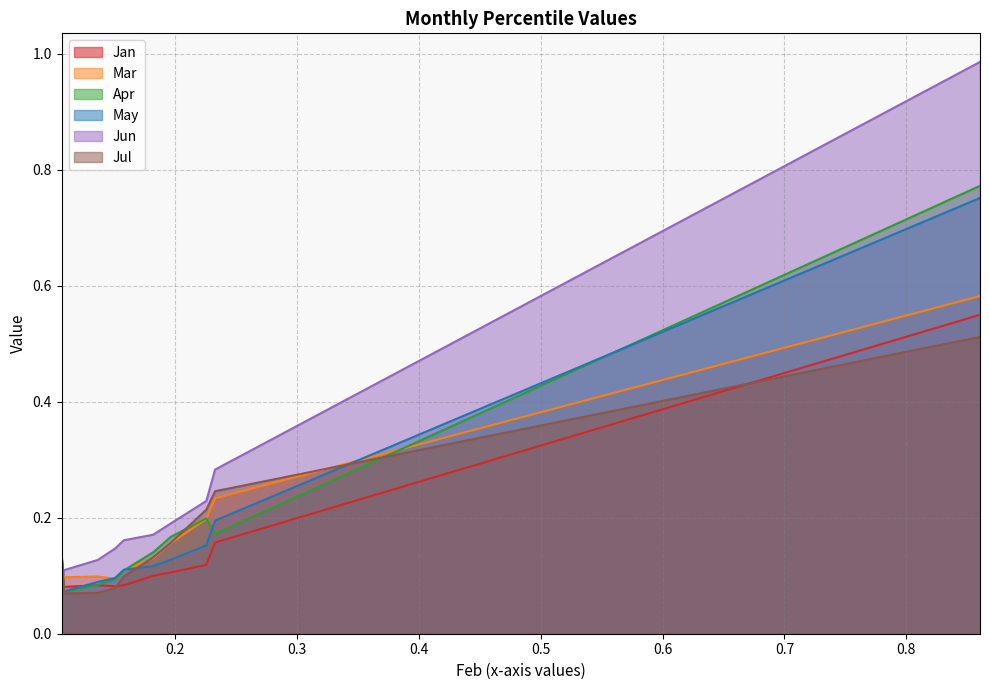

What is the average value of the Jul series?

0.2